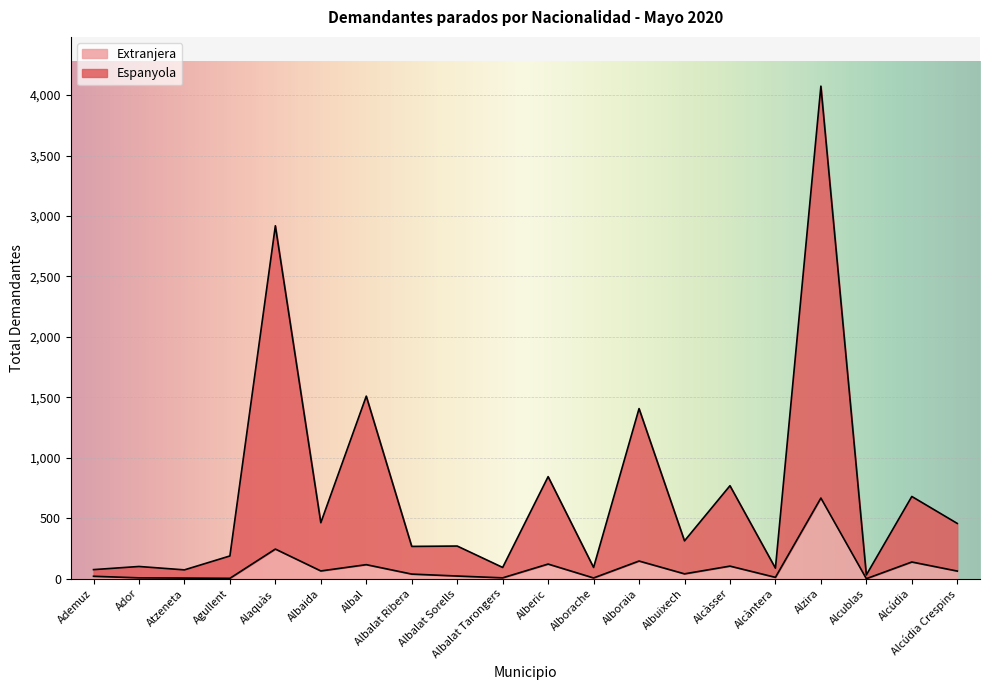

Which series has the widest spread of values?

Espanyola